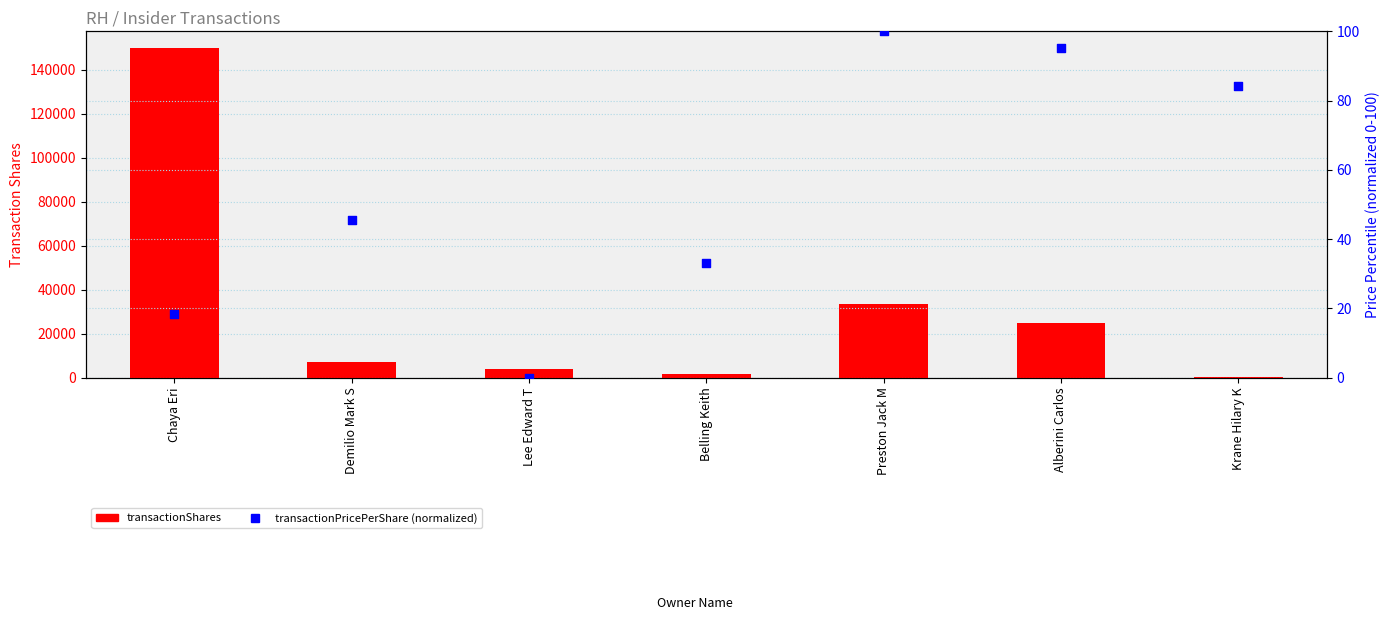

At how many categories does at least one series exceed 113652?

1